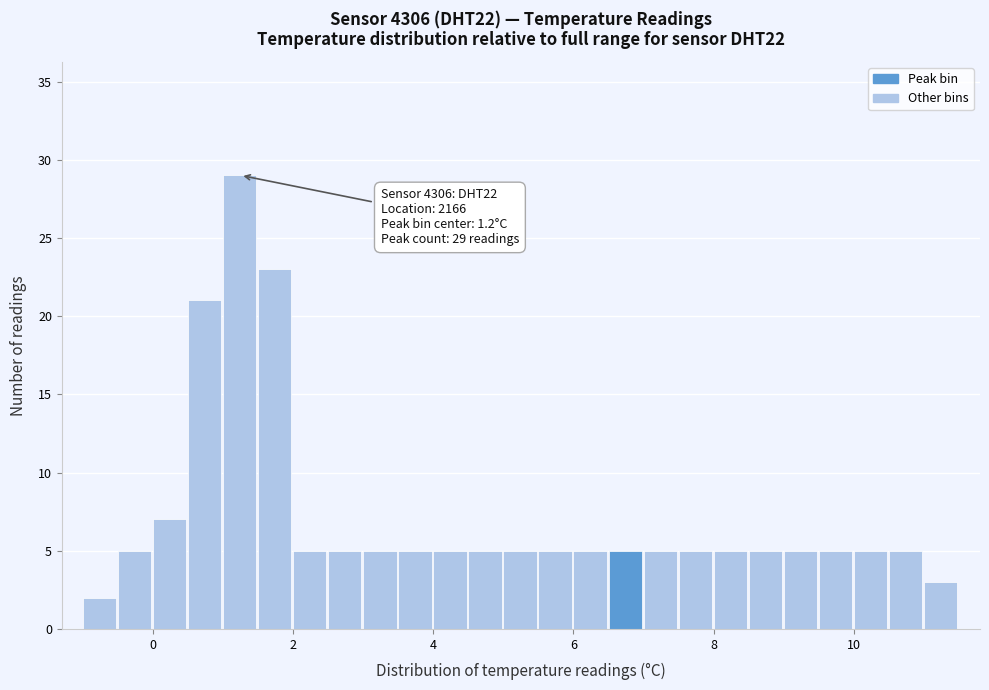

Around what value on the x-axis is the tallest bar? Give the approximate position of its centre, as read against the axis.

1.2